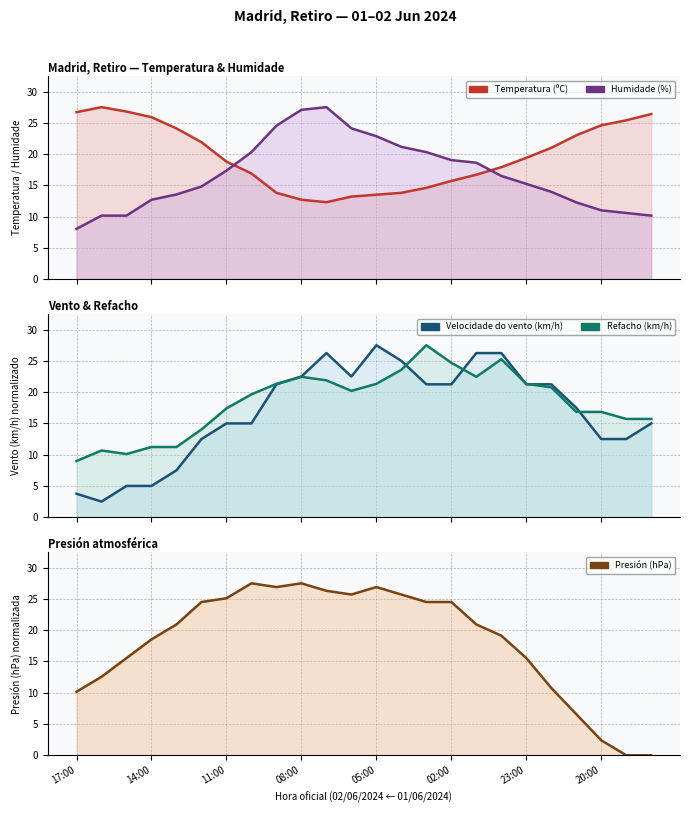

How many lines are shown in the chart?

5